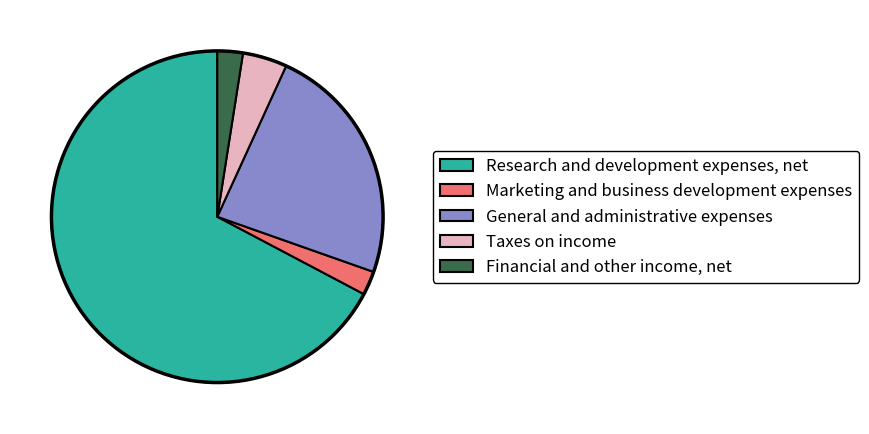

Which slice represents more than half of the pie?

Research and development expenses, net